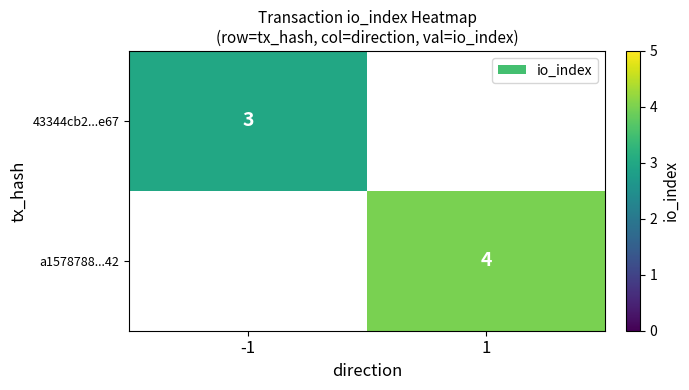

Count the number of categories in the chart.

2